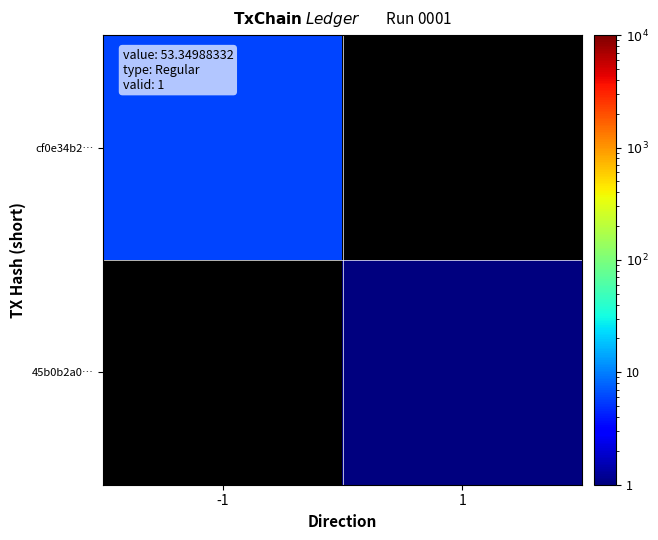

How many distinct data groups are displayed?

2